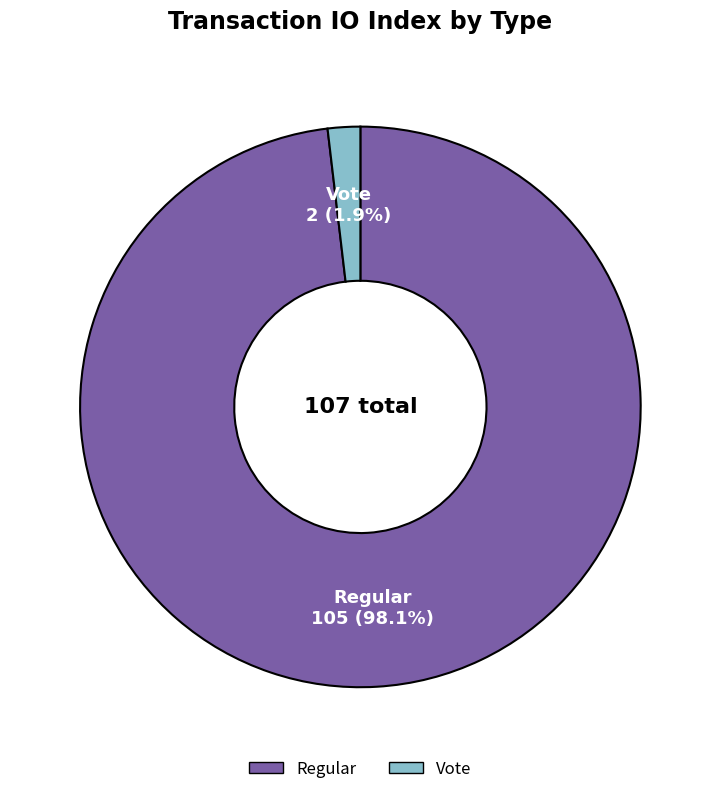

True or false: Regular accounts for 85% of the total.

False